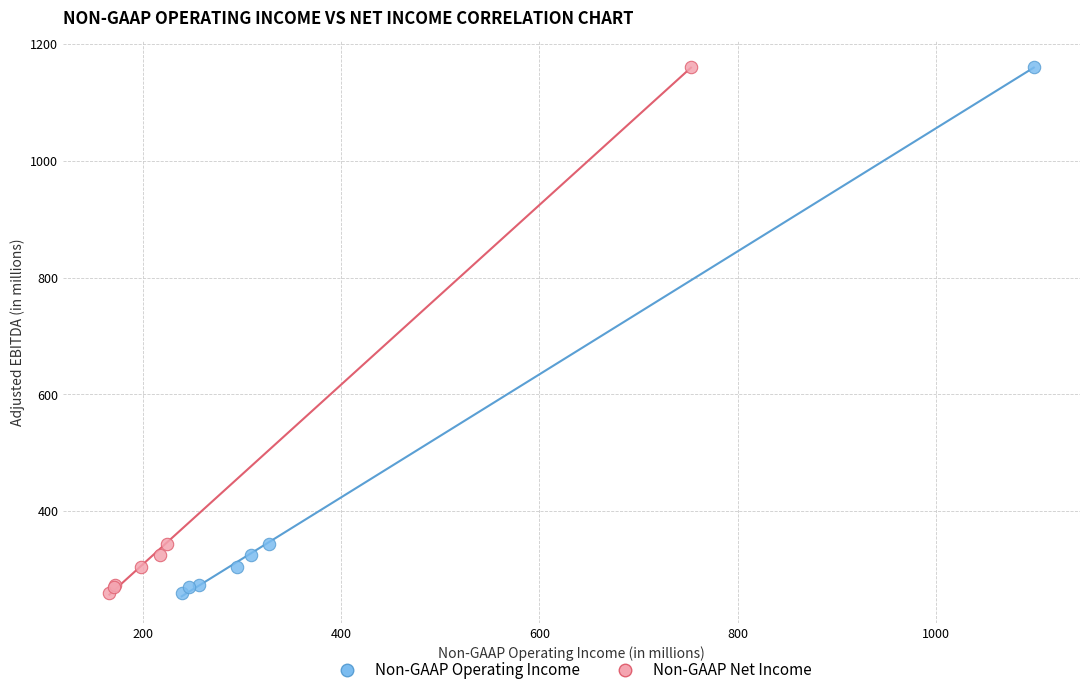

What are all the series names shown in the legend?

Non-GAAP Operating Income, Non-GAAP Net Income